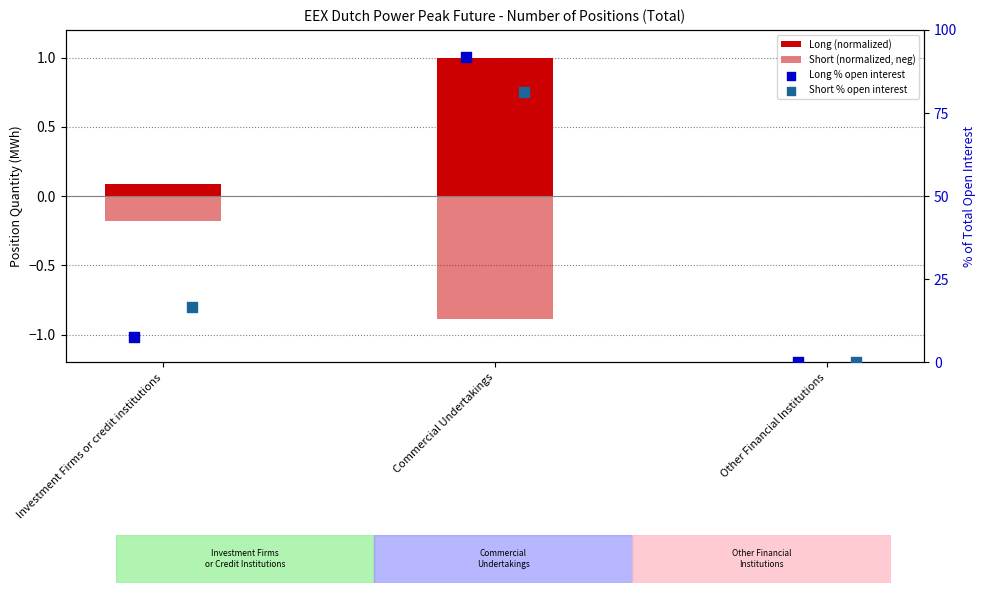

At how many categories does at least one series exceed 79?

1